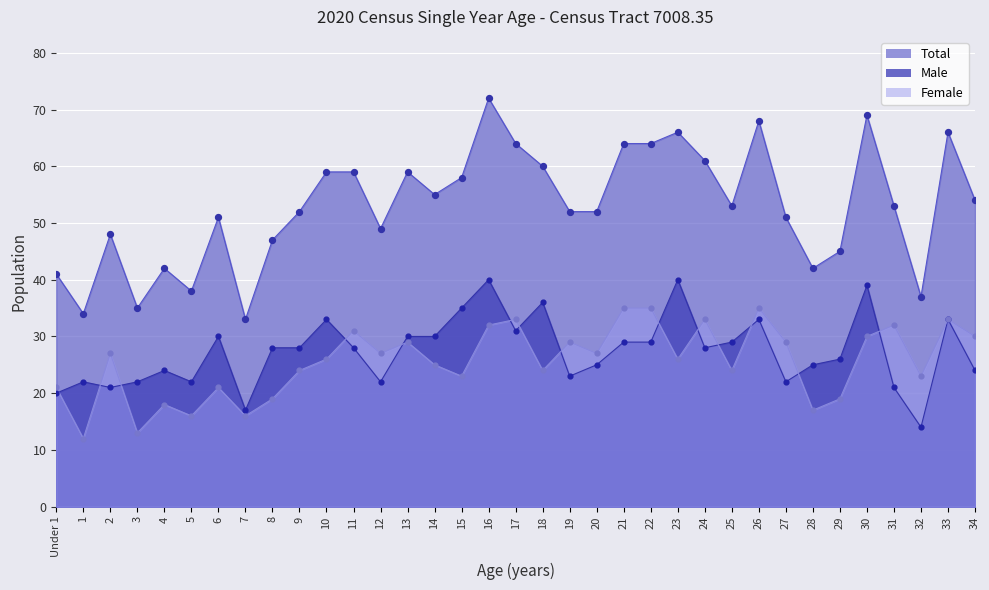

What is the total value across all series at 31?

106